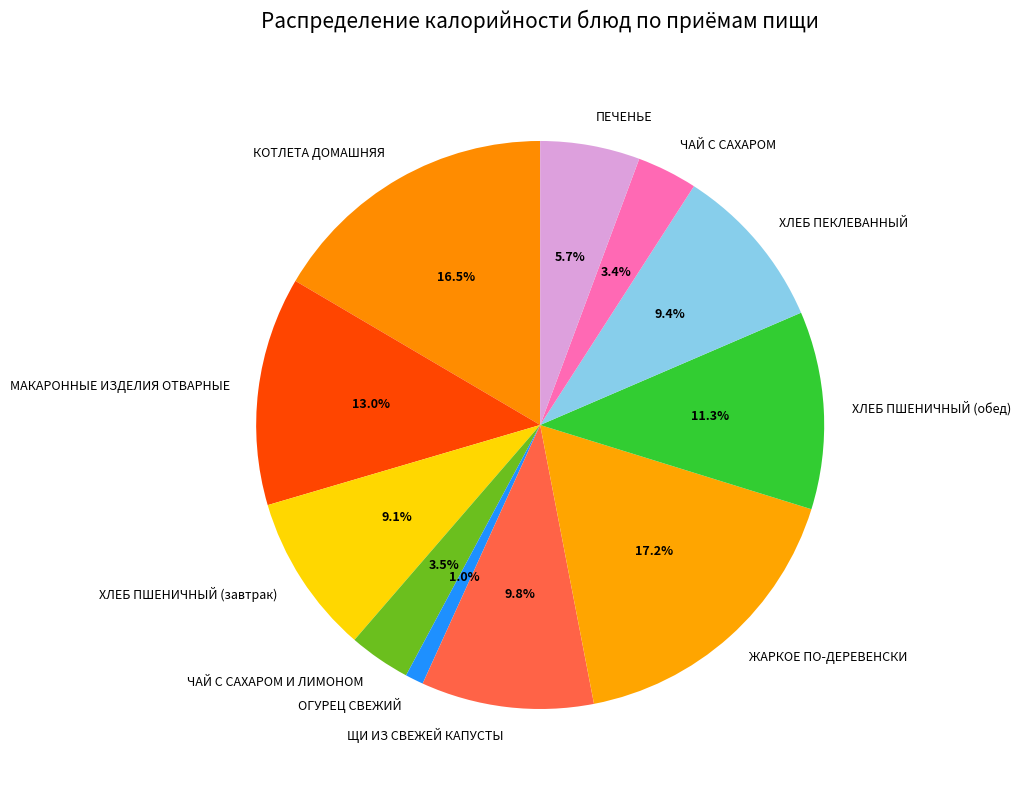

True or false: ХЛЕБ ПЕКЛЕВАННЫЙ accounts for 9% of the total.

True